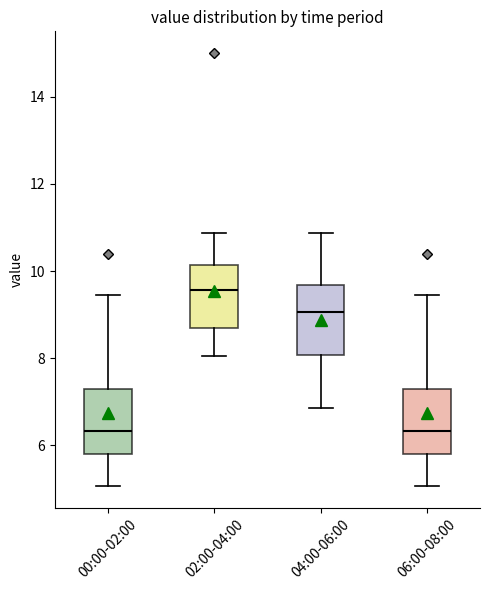

Which box's median line is the highest?

02:00-04:00